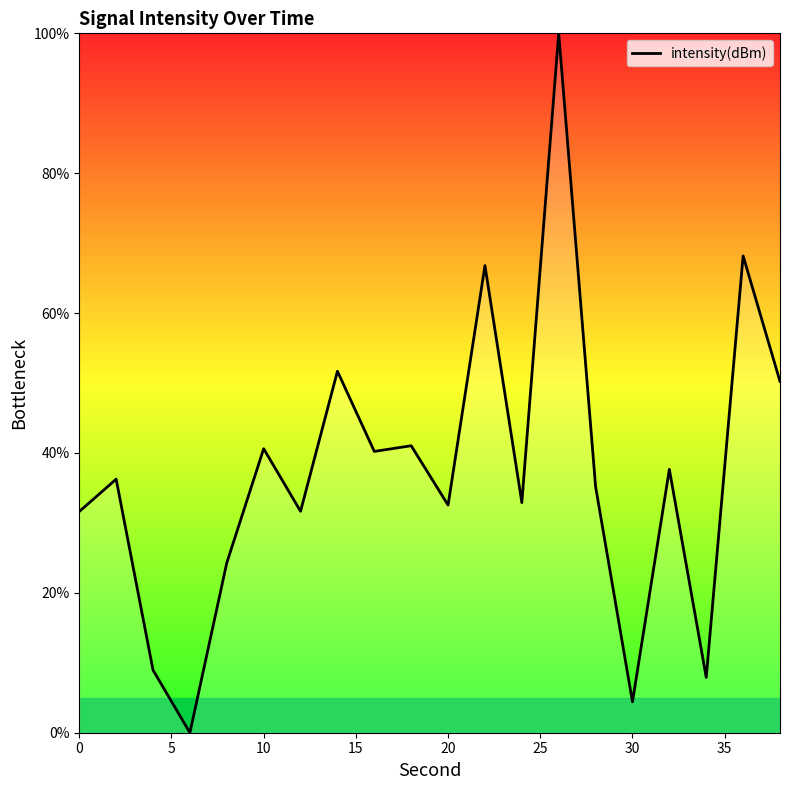

What is the greatest value displayed?

100.0